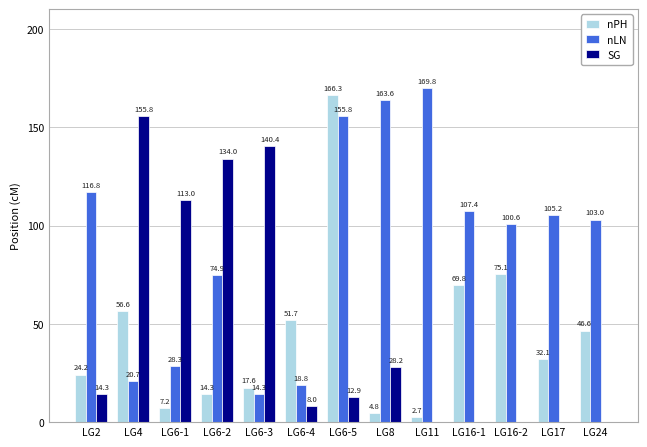

What is the average value of the nLN series?

90.7